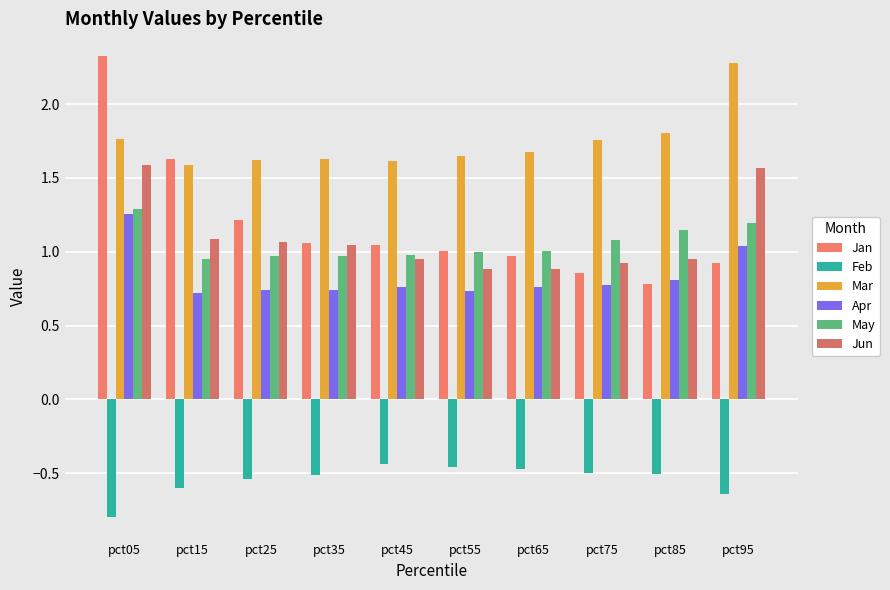

Count the number of data series in this chart.

6